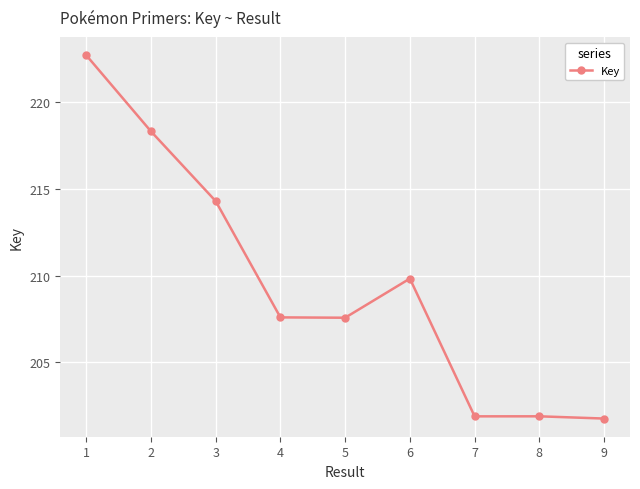

Does the chart have visible grid lines?

Yes